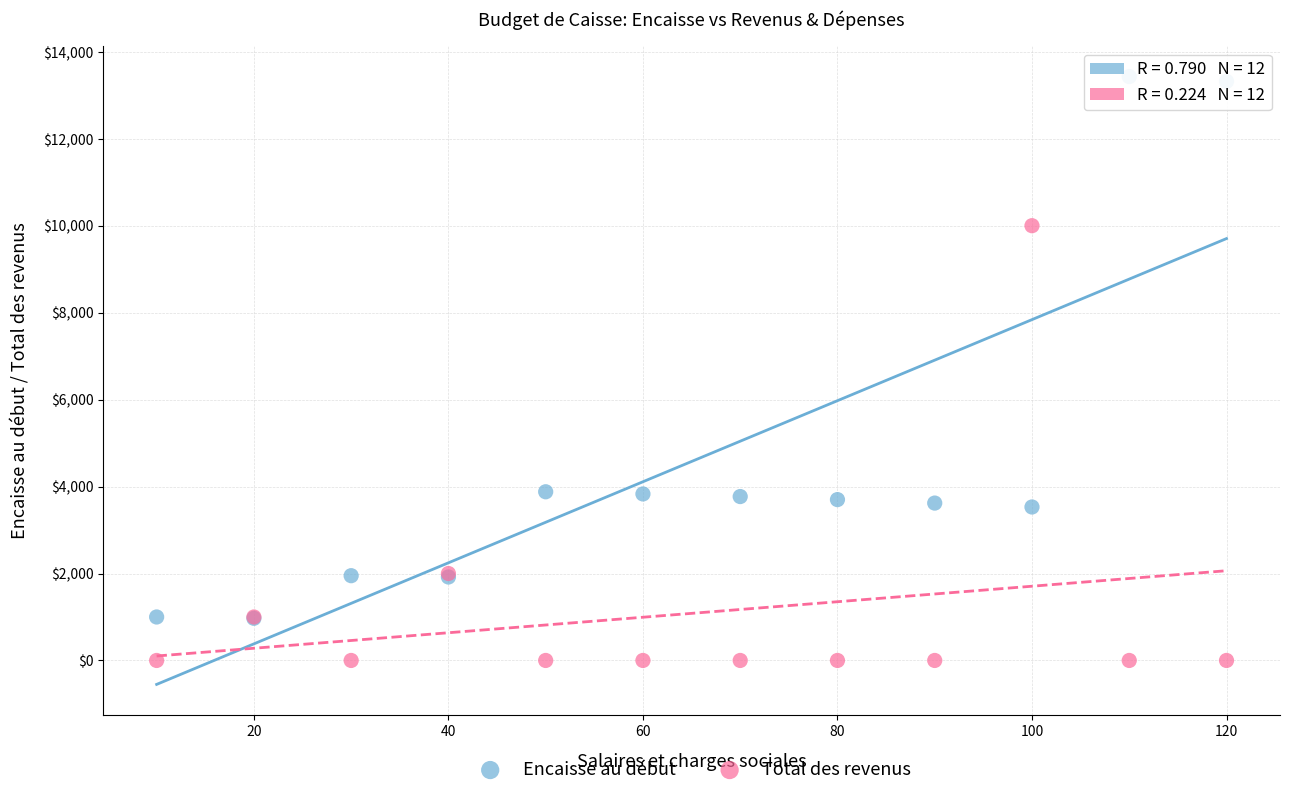

In the Encaisse au début series, what Y value is closest to 7200?

3880